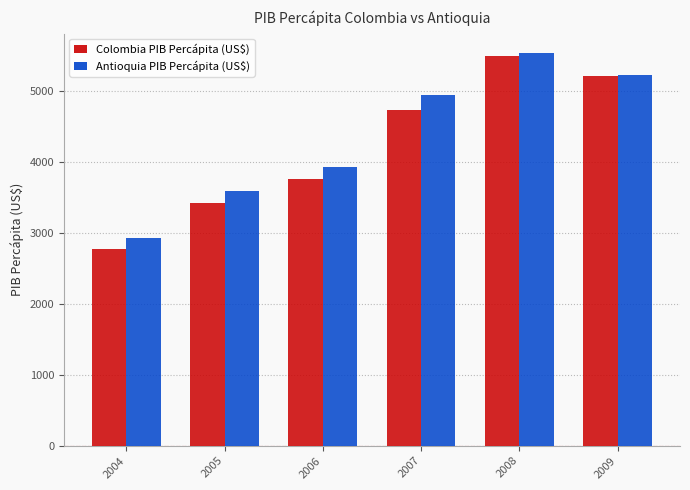

At which label does Antioquia PIB Percápita (US$) first exceed 4942?

2007